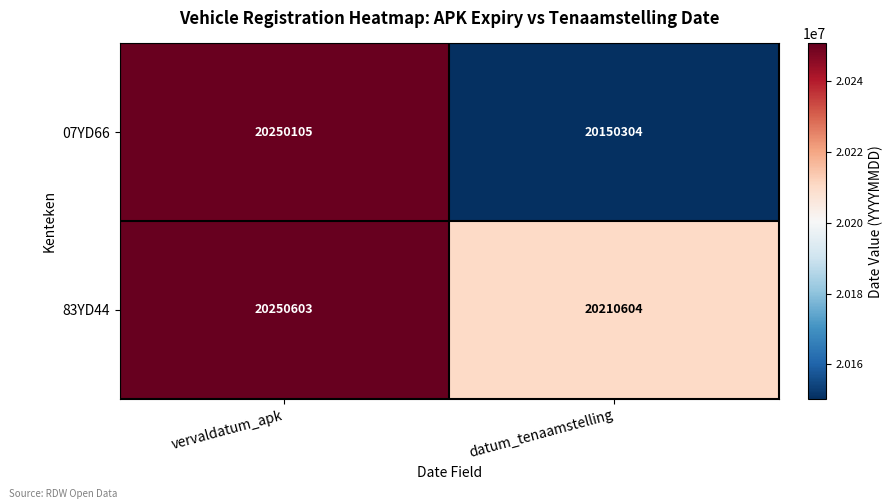

What is the minimum value shown in the chart?

20150304